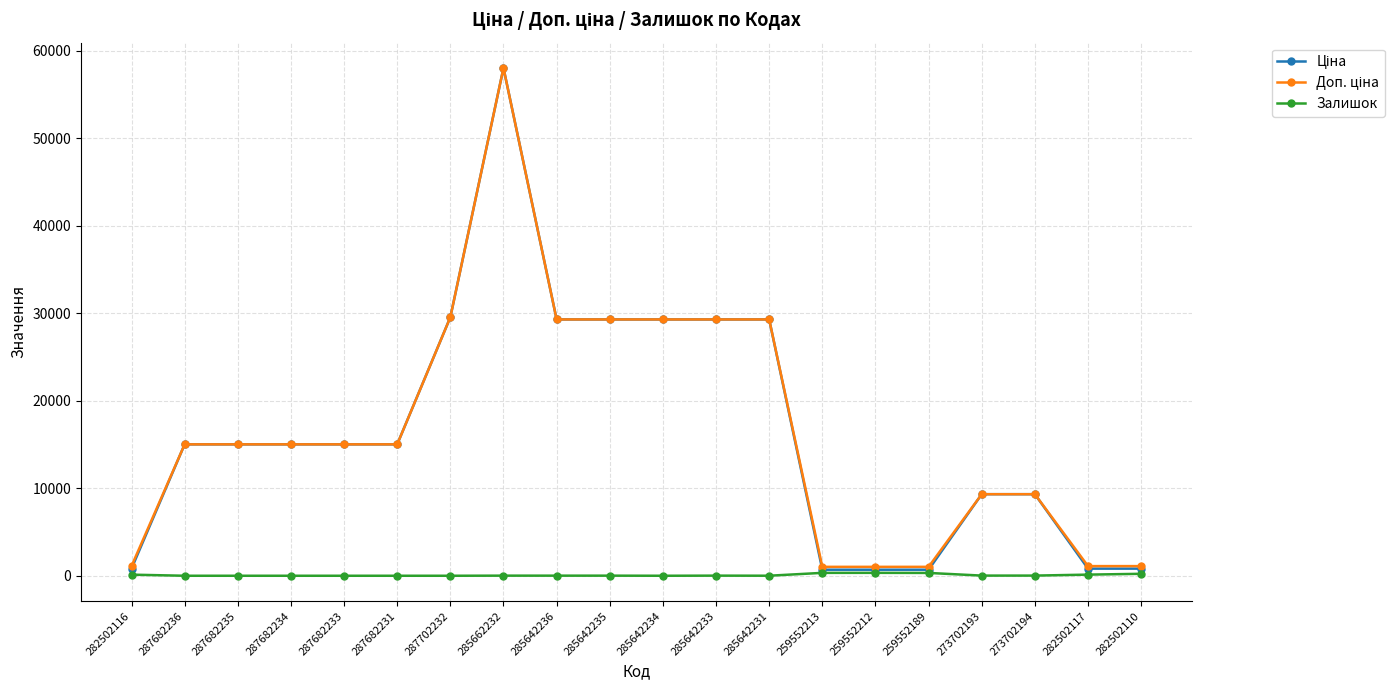

What is the total value across all series at 287682231?

30038.4